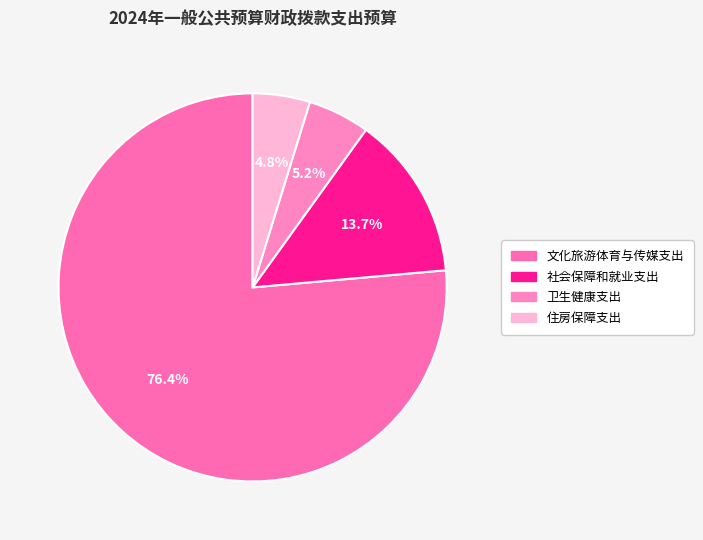

To the nearest percent, what percentage of the pie is 卫生健康支出?

5%